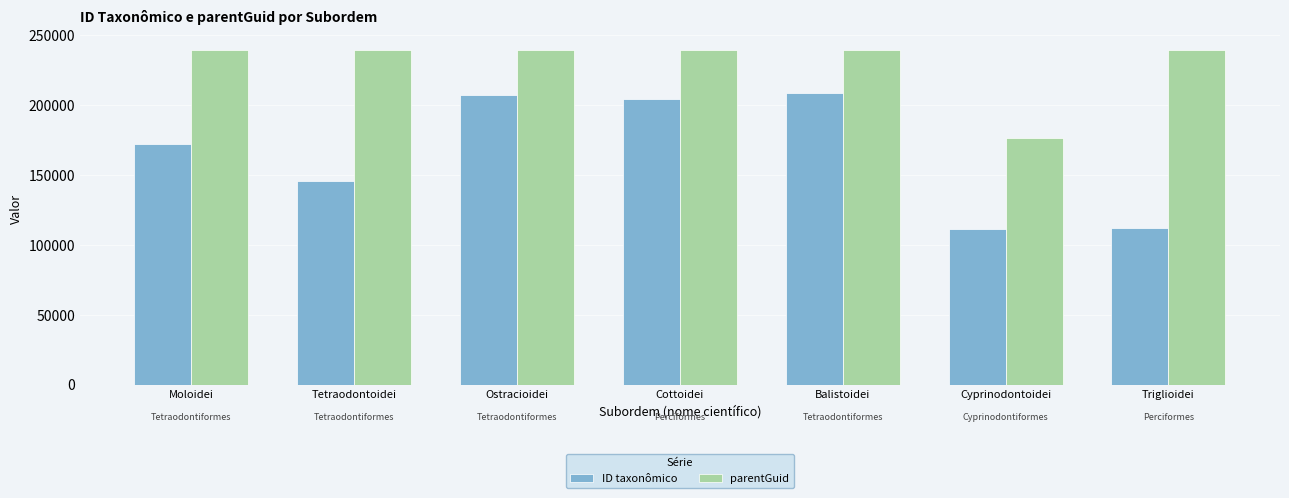

Rank the series at Cottoidei from lowest to highest value.

ID taxonômico, parentGuid